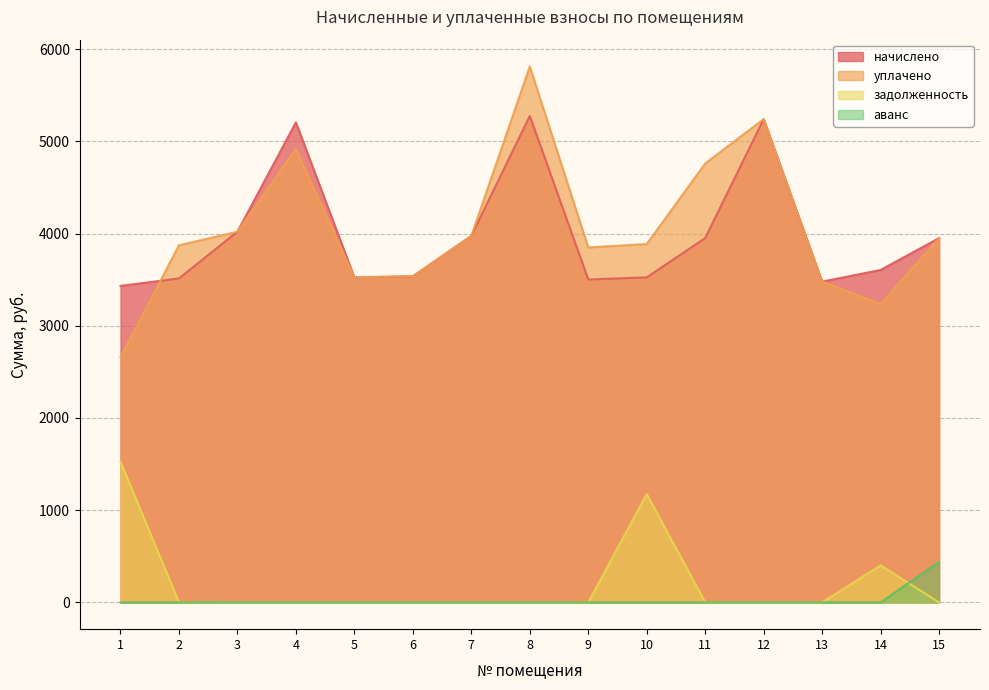

The value of начислено at 4 is 5207.0. True or false?

True